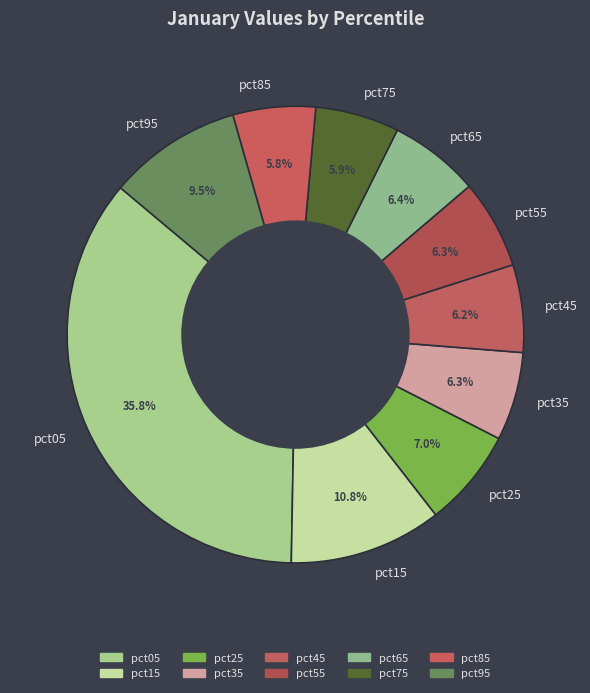

Which category has the biggest portion of the pie?

pct05